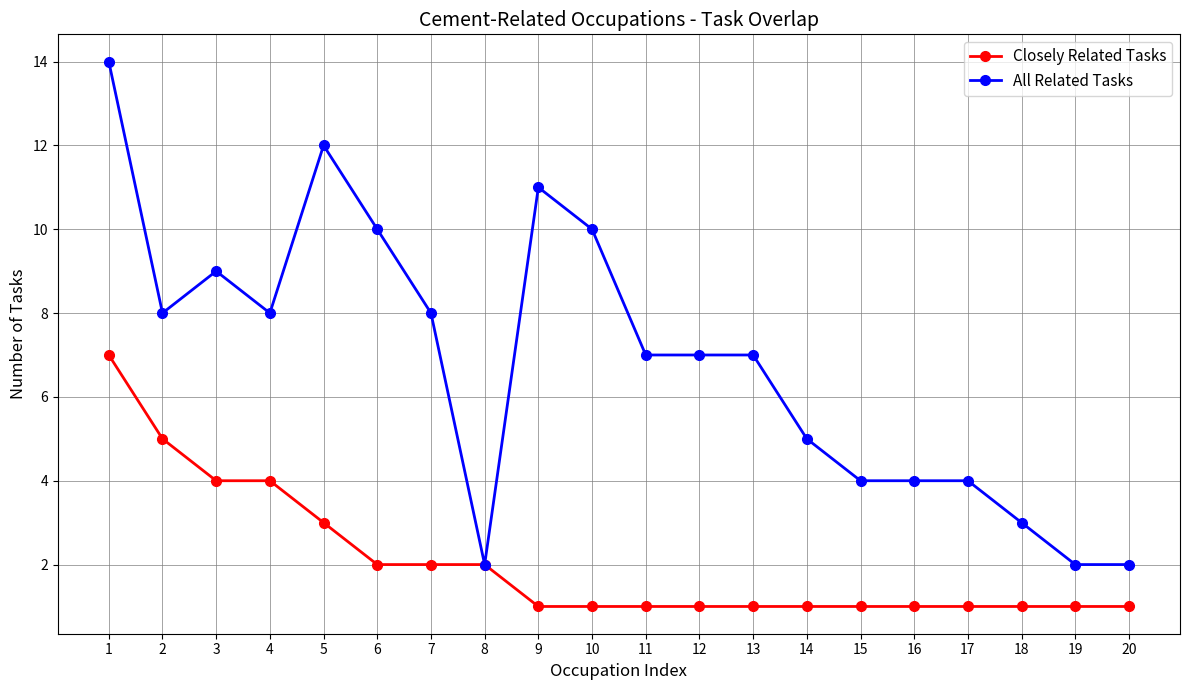

What is the value of the Closely Related Tasks point at the 16th from the left?

1